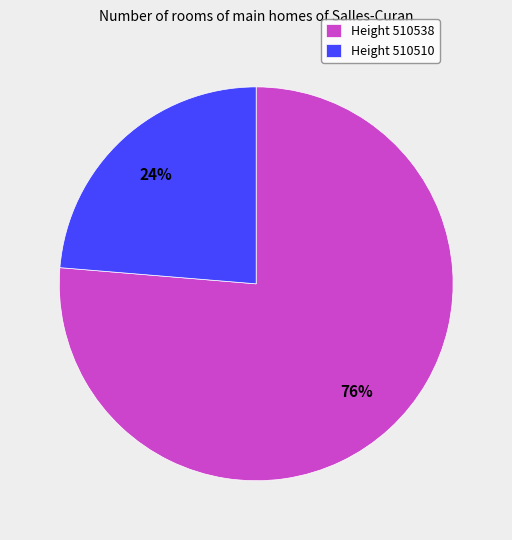

Approximately how many times larger is the value at Height 510538 compared to Height 510510?

3.2